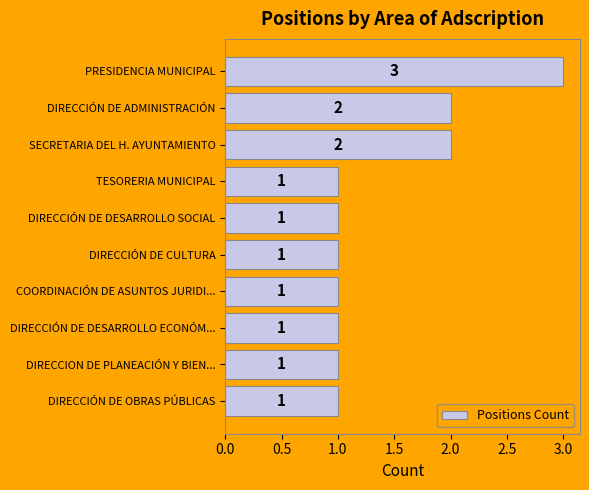

Which category has the highest value across all series?

PRESIDENCIA MUNICIPAL